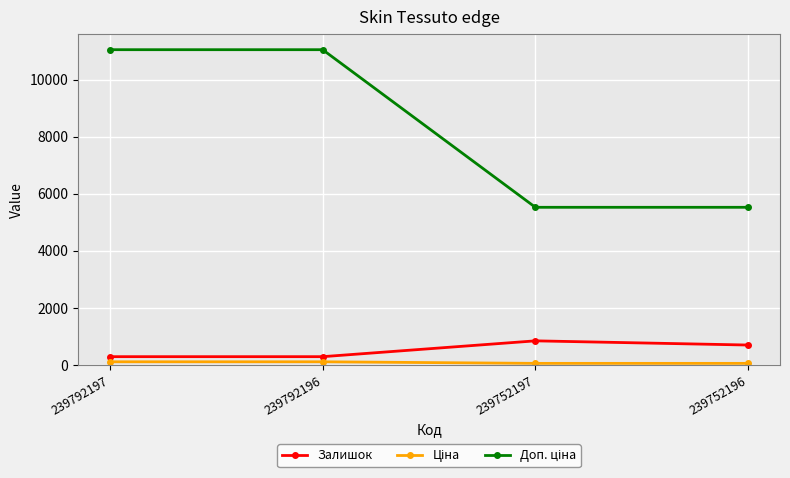

What is the value of the Залишок point at the 3rd from the left?

845.0